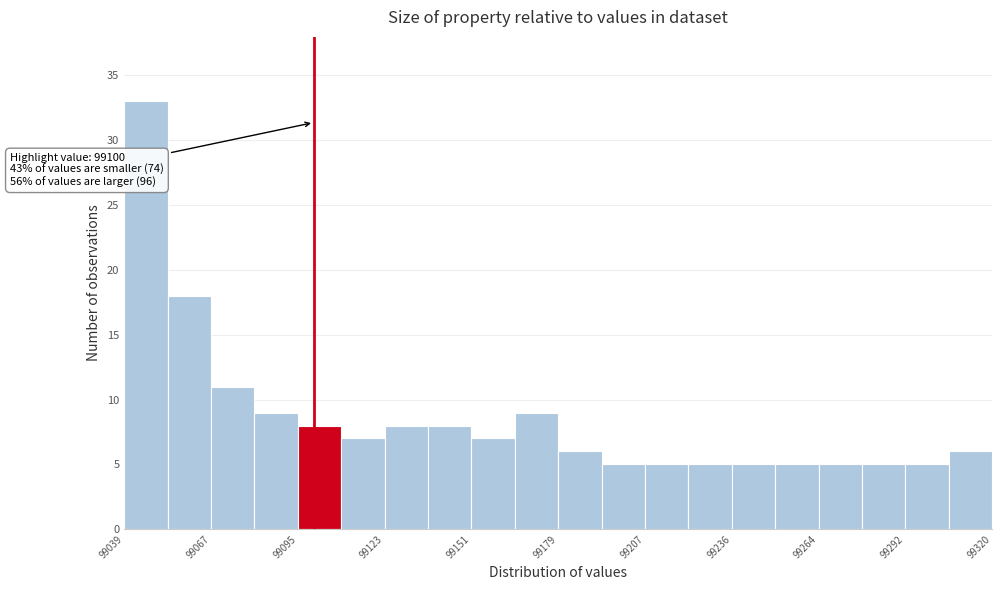

Around what value on the x-axis is the tallest bar? Give the approximate position of its centre, as read against the axis.

99045